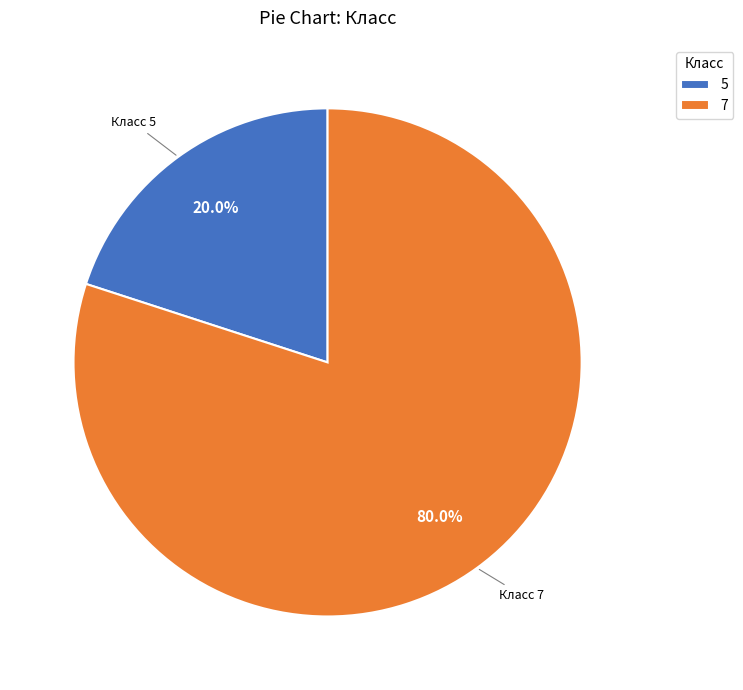

To the nearest percent, what is the average slice percentage?

50%